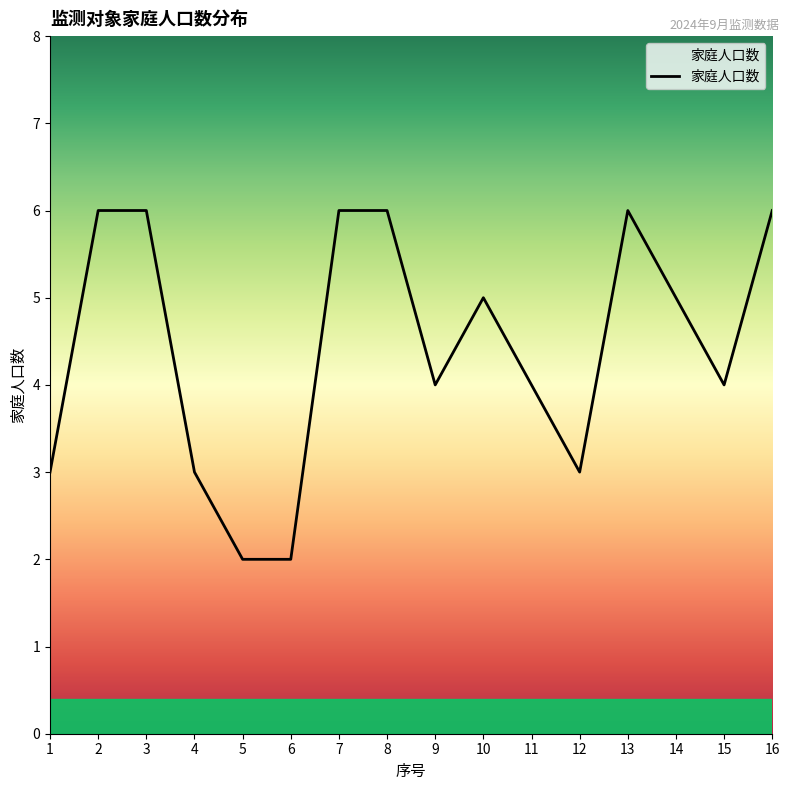

What is the maximum value shown in the chart?

6